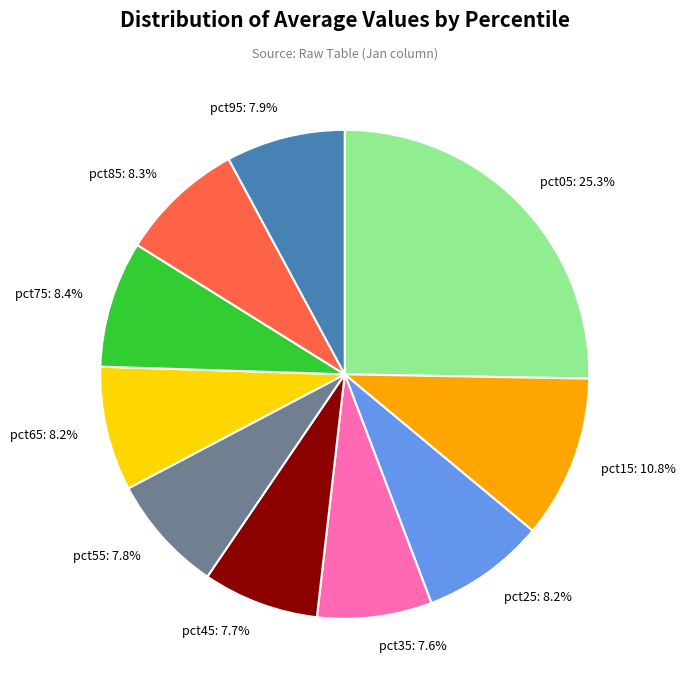

How many slices are in this pie chart?

10